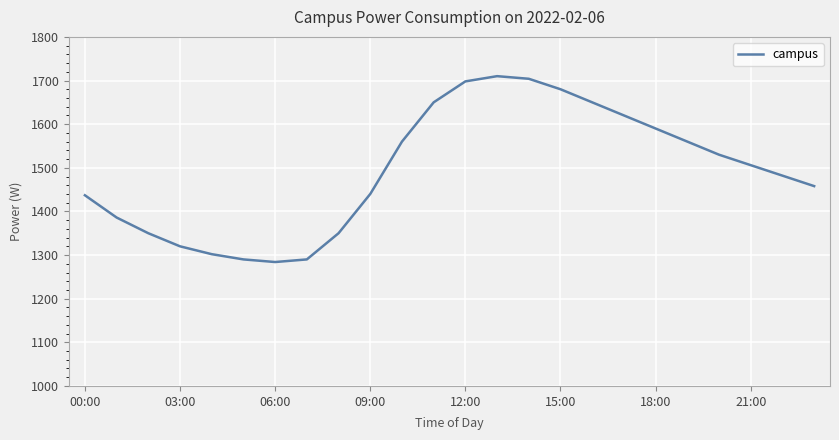

What is the smallest value displayed?

1284